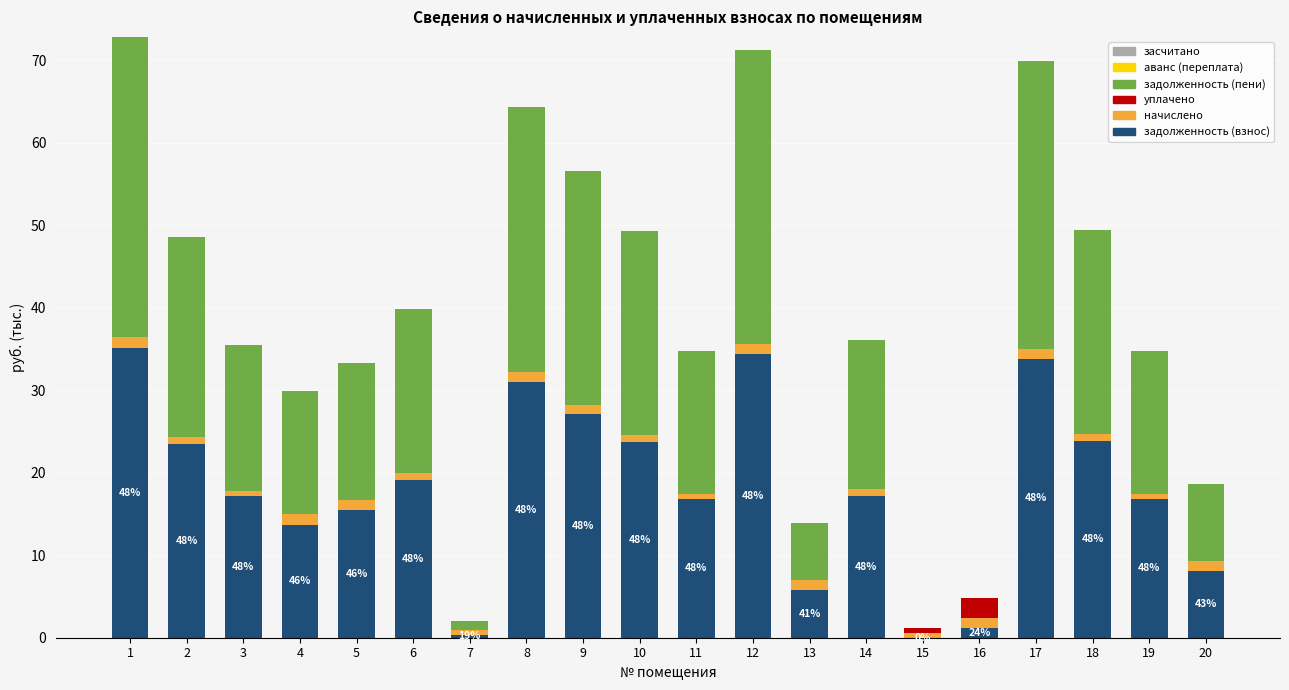

What is the total value across all series at 10?

49.2